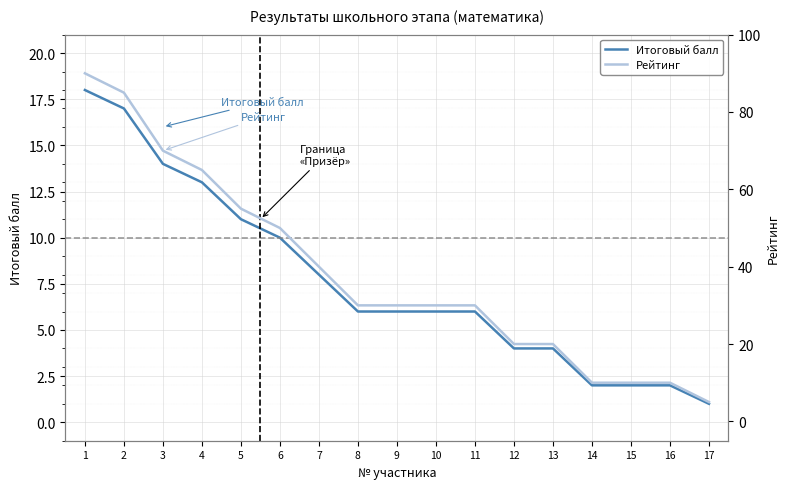

Reading left to right, what are all the values shown in this chart?

Итоговый балл: 1=18	2=17	3=14	4=13	5=11	6=10	7=8	8=6	9=6	10=6	11=6	12=4	13=4	14=2	15=2	16=2	17=1
Рейтинг: 1=90	2=85	3=70	4=65	5=55	6=50	7=40	8=30	9=30	10=30	11=30	12=20	13=20	14=10	15=10	16=10	17=5